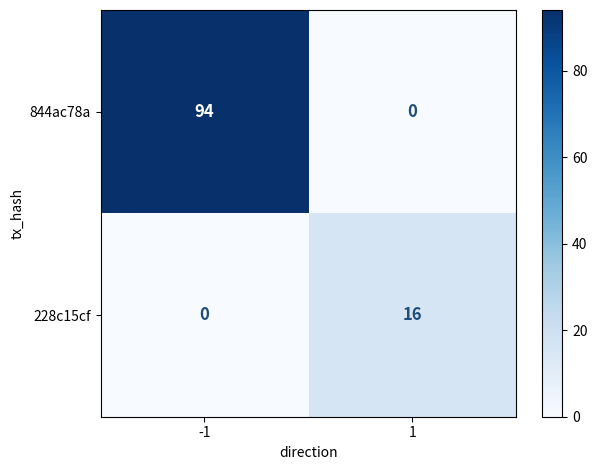

Reading left to right, what are all the values shown in this chart?

844ac78a: -1=94	1=0
228c15cf: -1=0	1=16